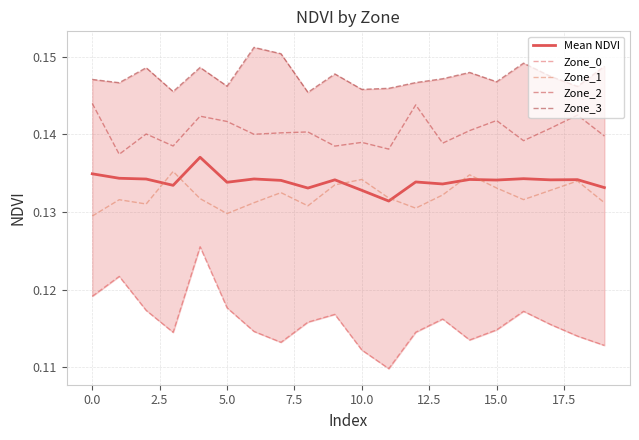

True or false: Zone_2 and Zone_1 cross at least once.

False